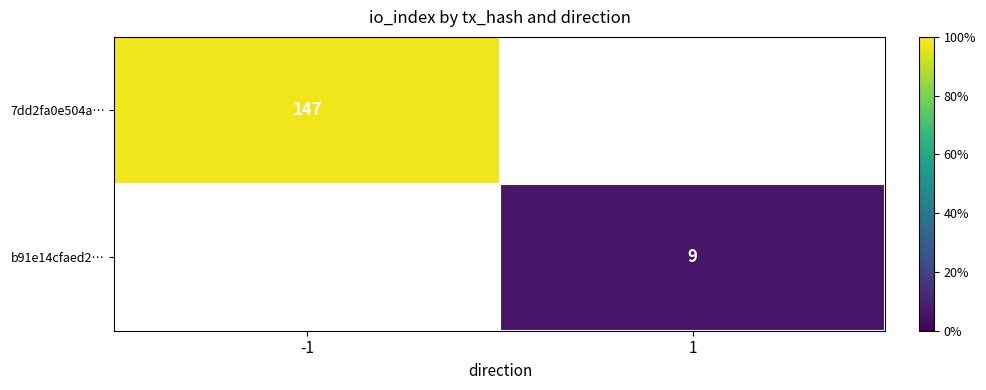

The 7dd2fa0e504a… series shows 147 at -1. True or false?

True